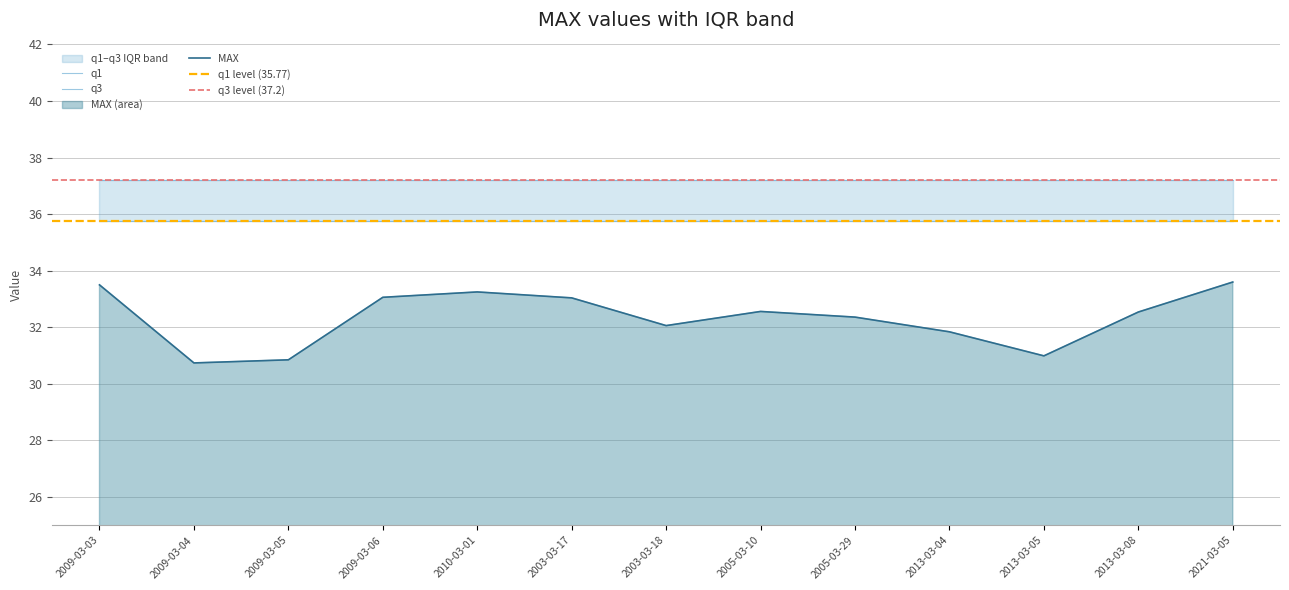

In MAX, how many points are higher than both neighbors (excluding endpoints)?

2